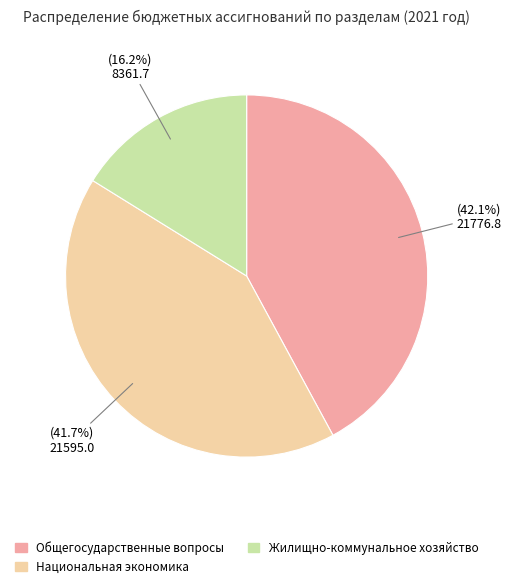

Is there any slice that represents more than half of the pie?

No